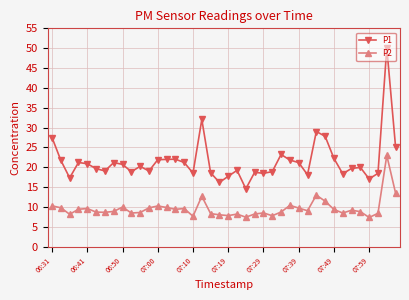

Which series has the largest range (max minus min)?

P1